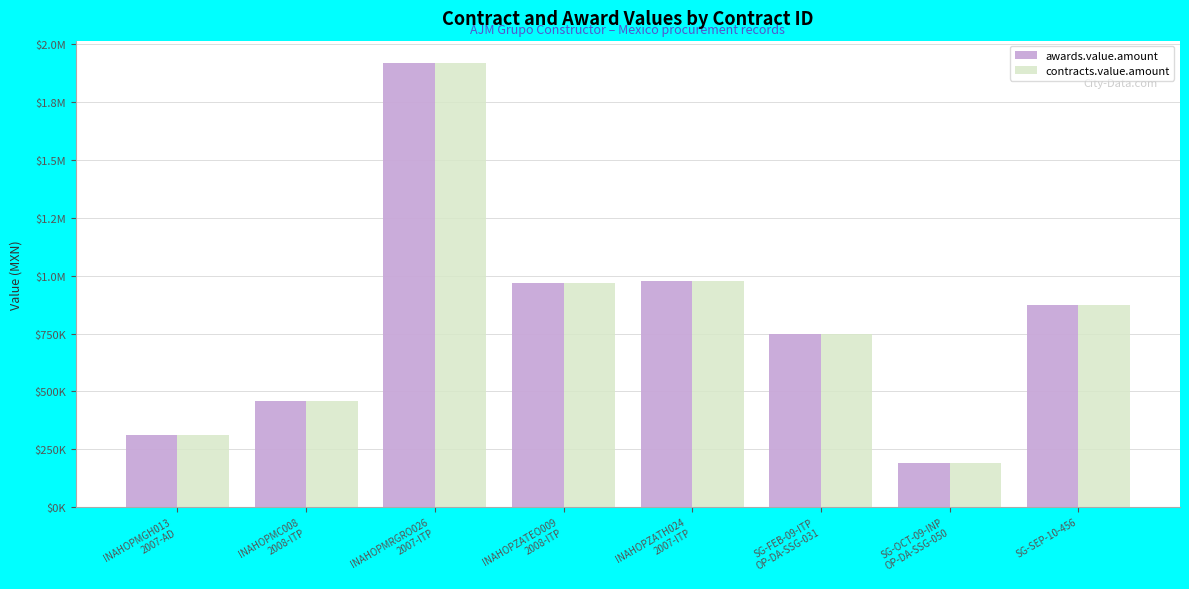

What is the difference between the maximum and minimum values in the contracts.value.amount series?

1731770.6